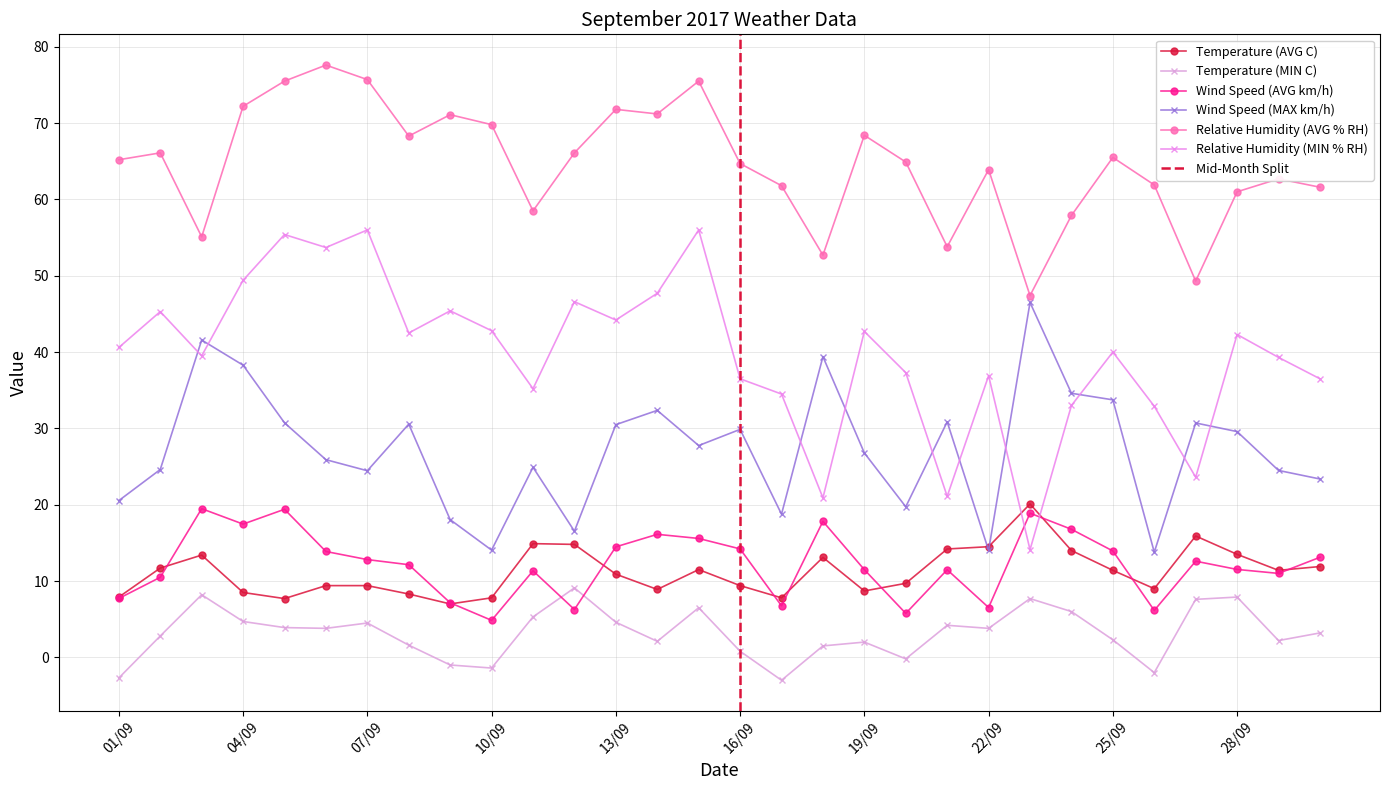

How many data points does each series have?

30